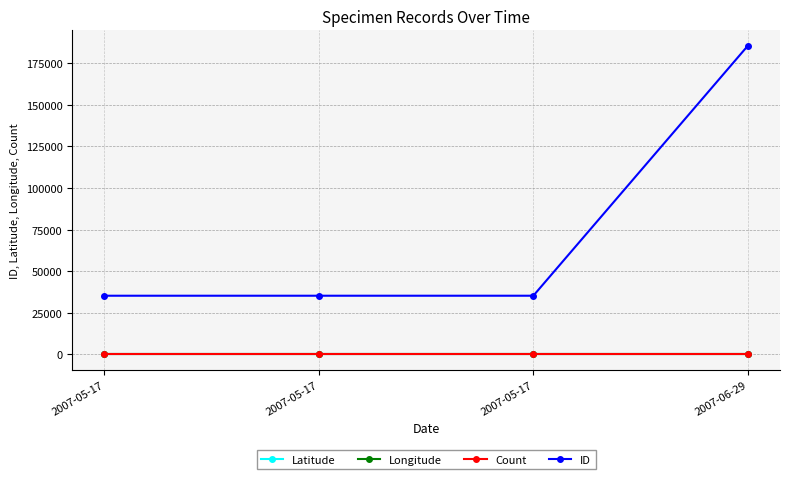

True or false: Latitude has a value of 42.1 at 2007-05-17.

True